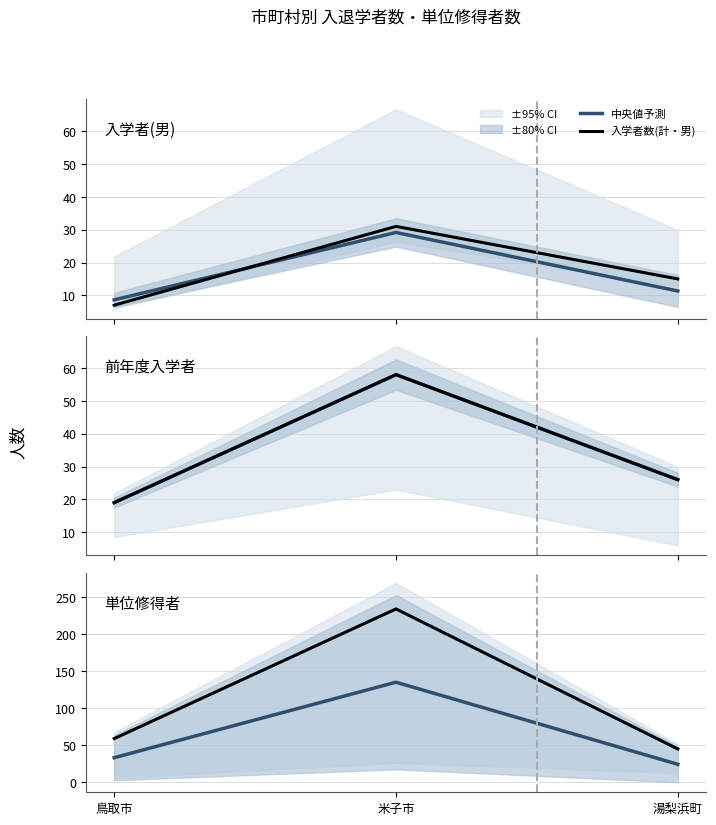

Reading left to right, list all the values displayed in this chart.

中央値予測: 鳥取市=33.2	米子市=135.1	湯梨浜町=24.3
入学者数(計・男): 鳥取市=7.0	米子市=31.0	湯梨浜町=15.0
前年度入学者数(計): 鳥取市=19.0	米子市=58.0	湯梨浜町=26.0
単位修得者数: 鳥取市=59.0	米子市=234.0	湯梨浜町=45.0